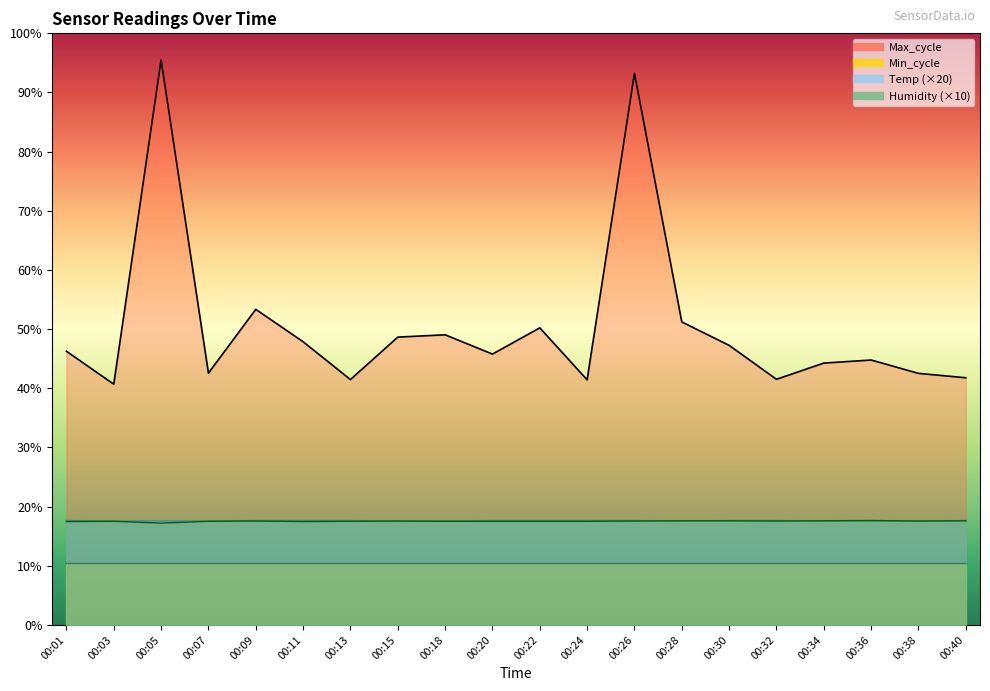

Reading left to right, what are all the values shown in this chart?

Temp: 406	404	404	404	406	406	406	404	404	406	406	406	406	404	406	406	404	404	404	406
Humidity: 402	403	396	403	404	402	403	404	403	403	403	403	404	405	405	404	405	406	404	405
Max_cycle: 1064	936	2196	979	1227	1101	954	1119	1128	1053	1155	953	2144	1178	1087	955	1018	1030	978	961